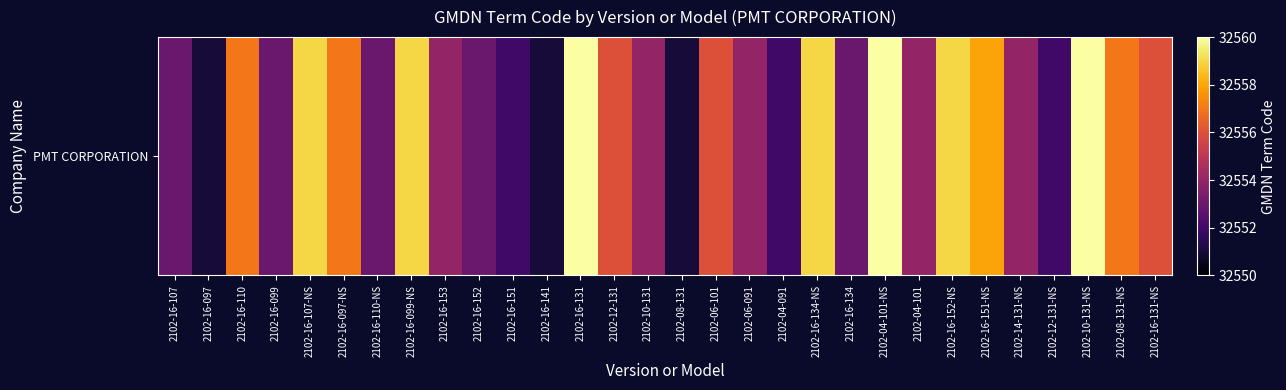

The value at 2102-06-091 is 56402. True or false?

False